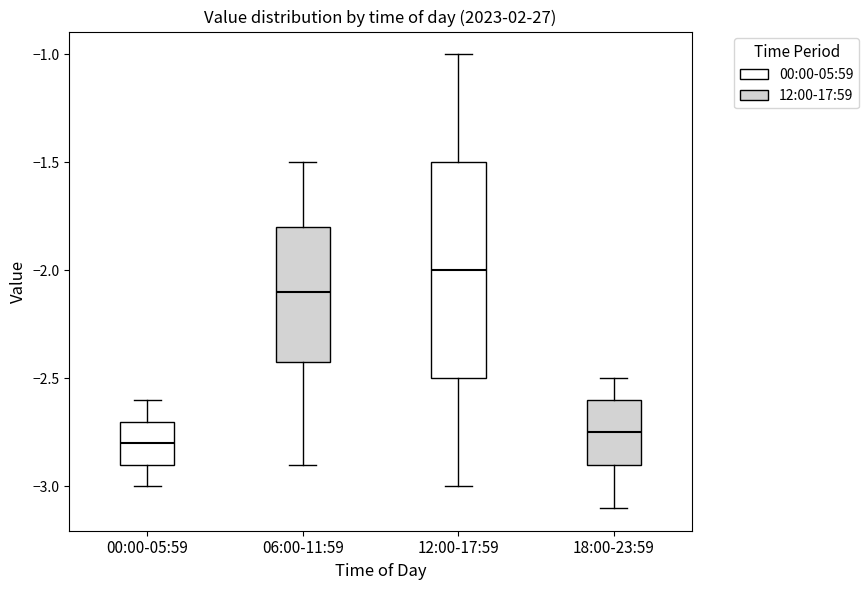

Comparing the boxes themselves (not the whiskers), which one is the tallest?

12:00-17:59